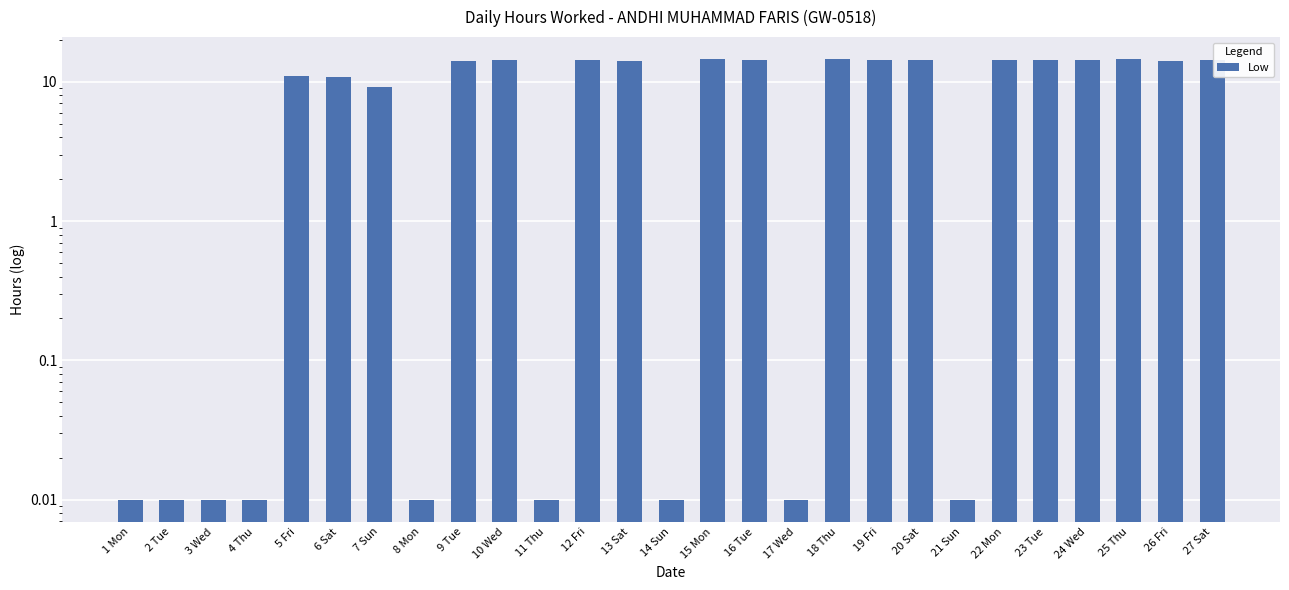

How many data points are less than 14?

12